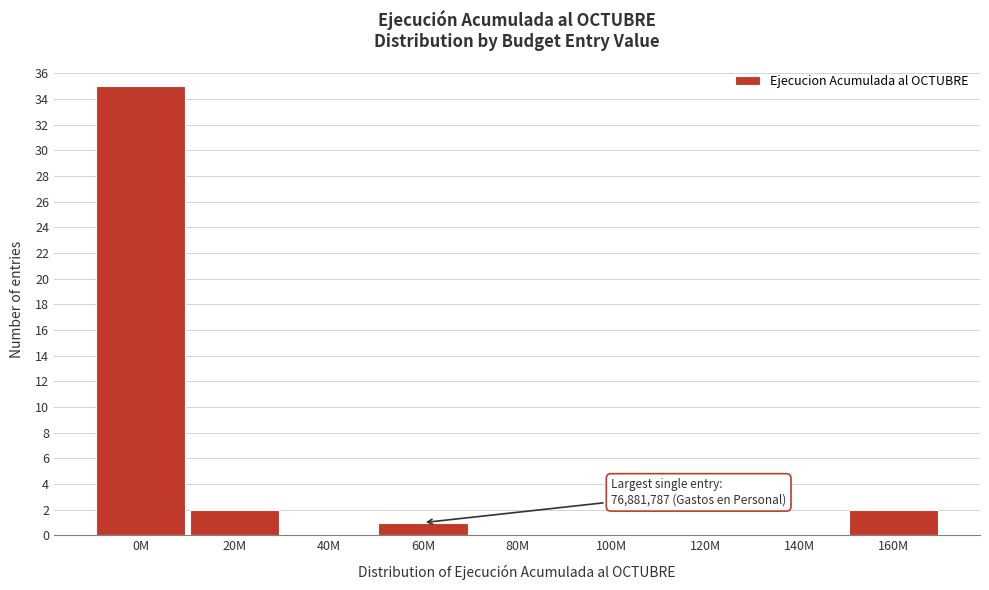

Reading left to right, what are all the values shown in this chart?

0M=35	20M=2	40M=0	60M=1	80M=0	100M=0	120M=0	140M=0	160M=2